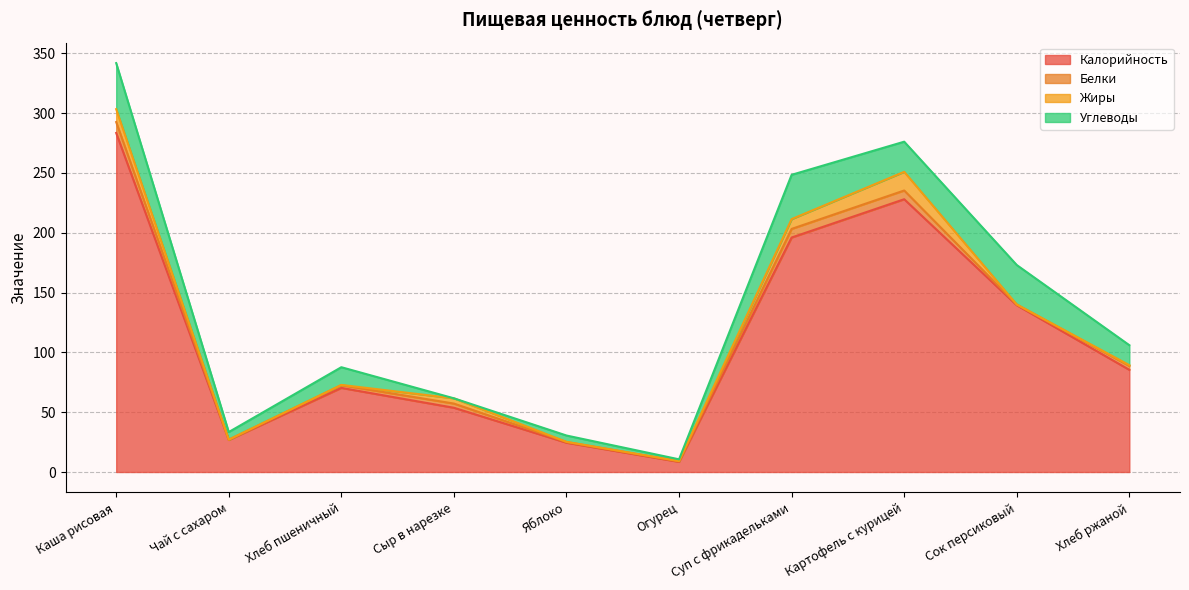

How many lines are shown in the chart?

4